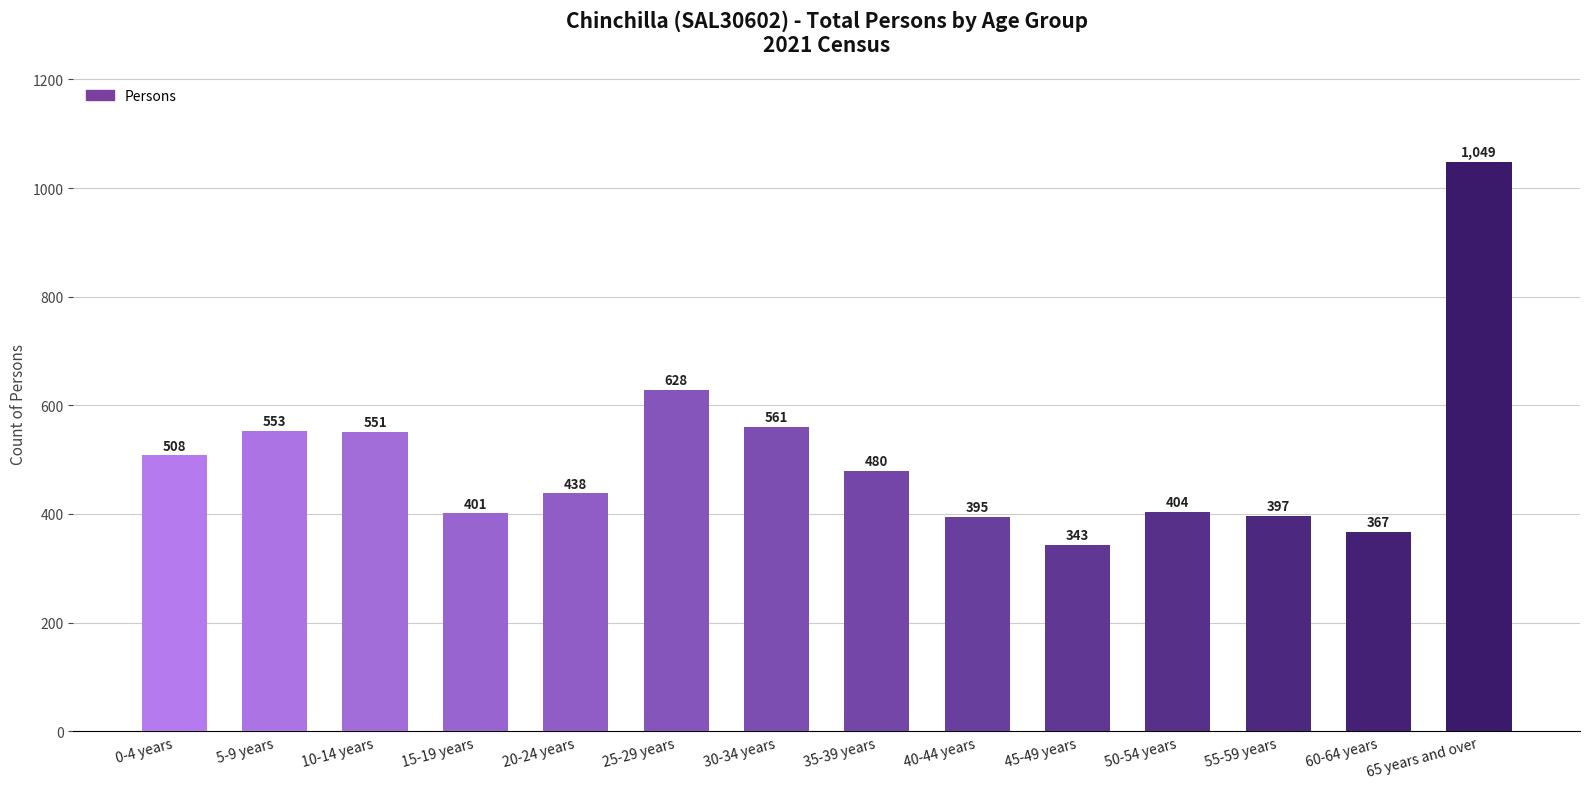

What position from the left is 50-54 years?

11